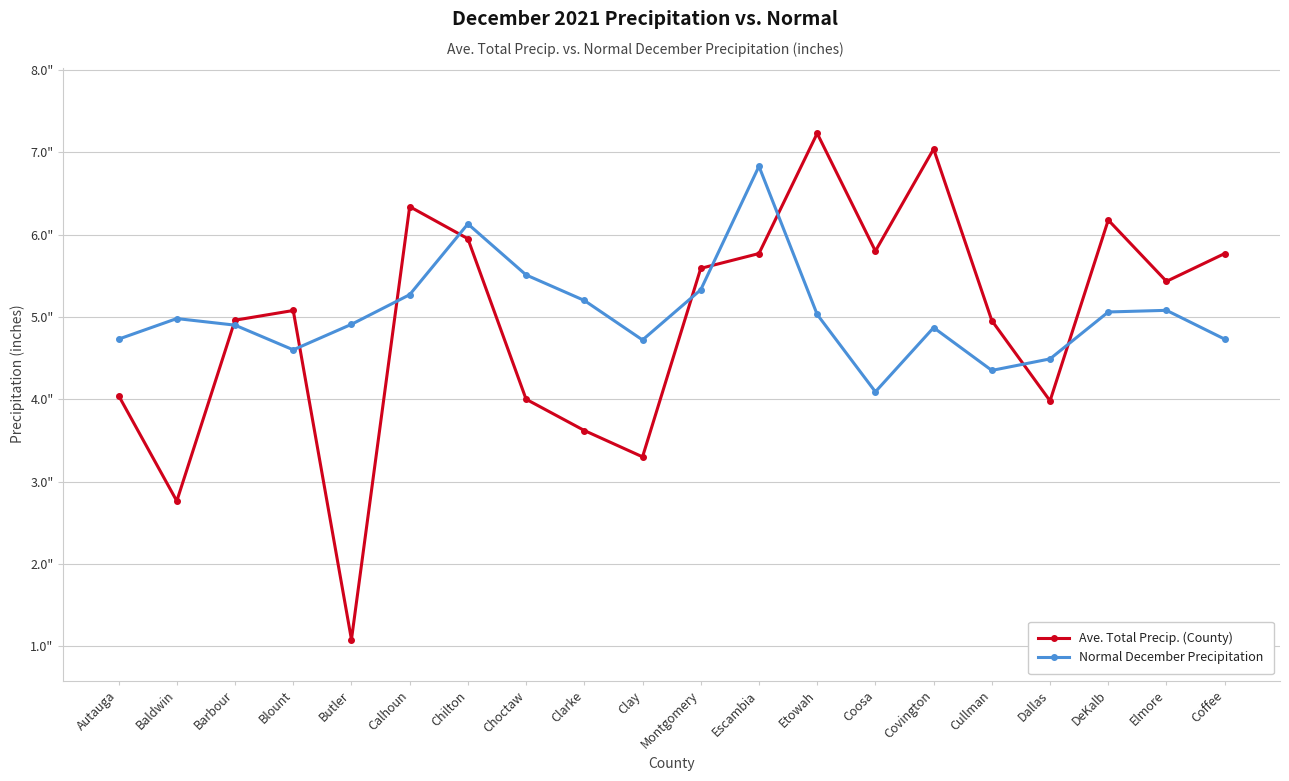

Between Escambia and Elmore, which series saw the biggest shift?

Normal December Precipitation